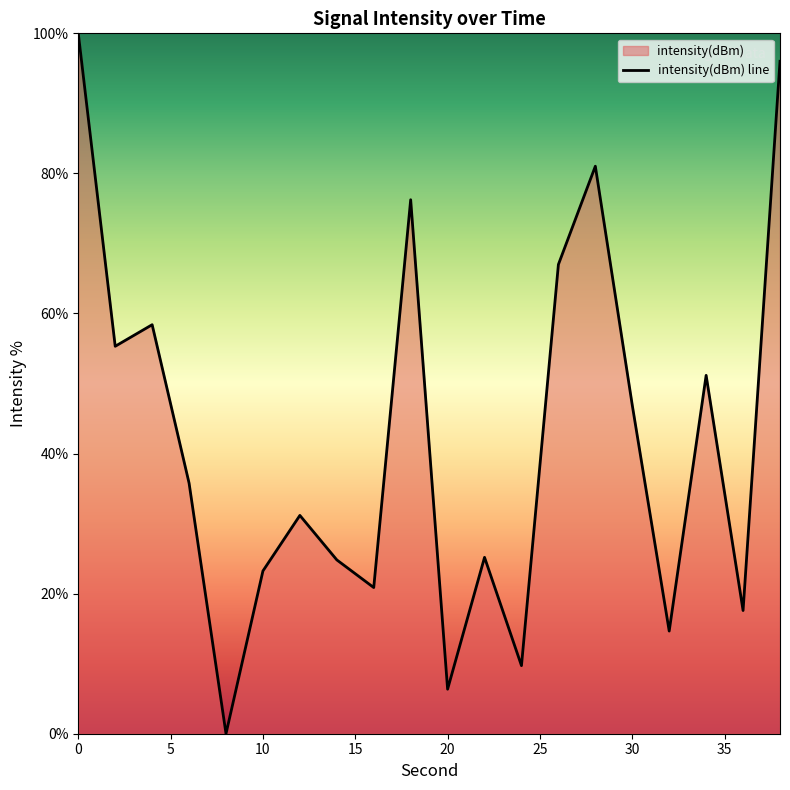

What is the maximum value shown in the chart?

100.0